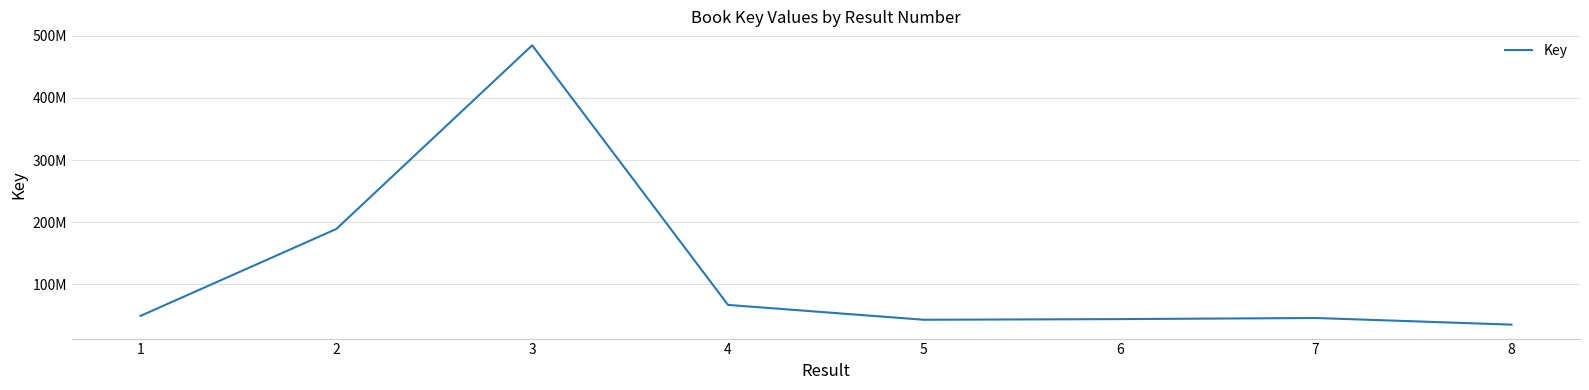

What is the sum of the values at 3 and 5?

527994071